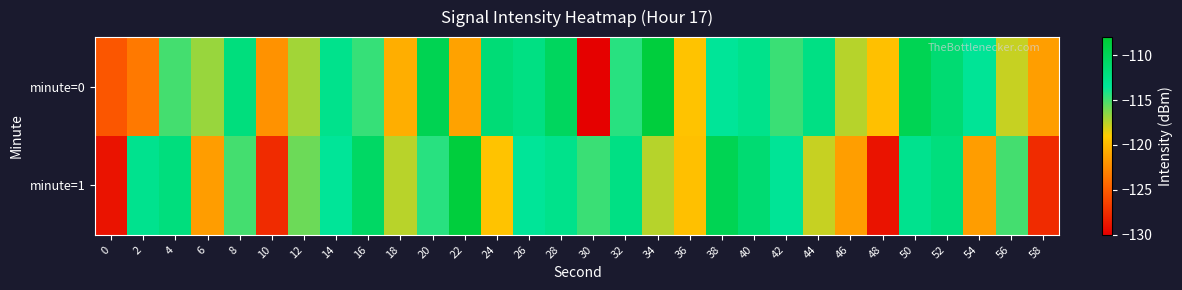

Reading left to right, transcribe all the data shown in this chart.

minute=0: 0=-125.3	2=-123.5	4=-115.0	6=-116.8	8=-112.0	10=-122.1	12=-117.0	14=-112.8	16=-114.7	18=-120.6	20=-109.7	22=-121.2	24=-111.7	26=-112.3	28=-110.3	30=-129.9	32=-114.4	34=-108.6	36=-119.5	38=-113.5	40=-112.8	42=-114.8	44=-112.4	46=-117.4	48=-119.6	50=-109.8	52=-111.4	54=-113.4	56=-117.8	58=-121.5
minute=1: 0=-128.9	2=-113.0	4=-112.0	6=-121.5	8=-115.0	10=-127.6	12=-115.8	14=-113.5	16=-110.7	18=-117.5	20=-114.4	22=-108.6	24=-119.5	26=-113.5	28=-112.8	30=-114.8	32=-112.4	34=-117.4	36=-119.6	38=-109.8	40=-111.4	42=-113.4	44=-117.8	46=-121.5	48=-128.9	50=-113.0	52=-112.0	54=-121.5	56=-115.0	58=-127.6